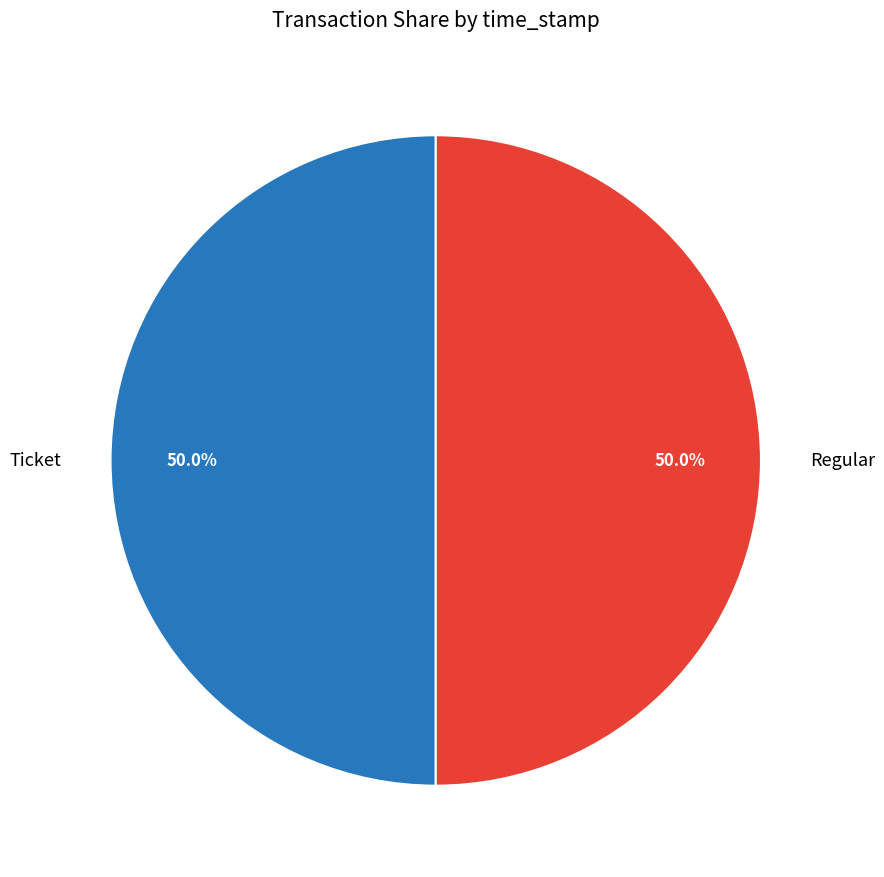

To the nearest percent, what is the difference between the Ticket and Regular slice percentages?

0%